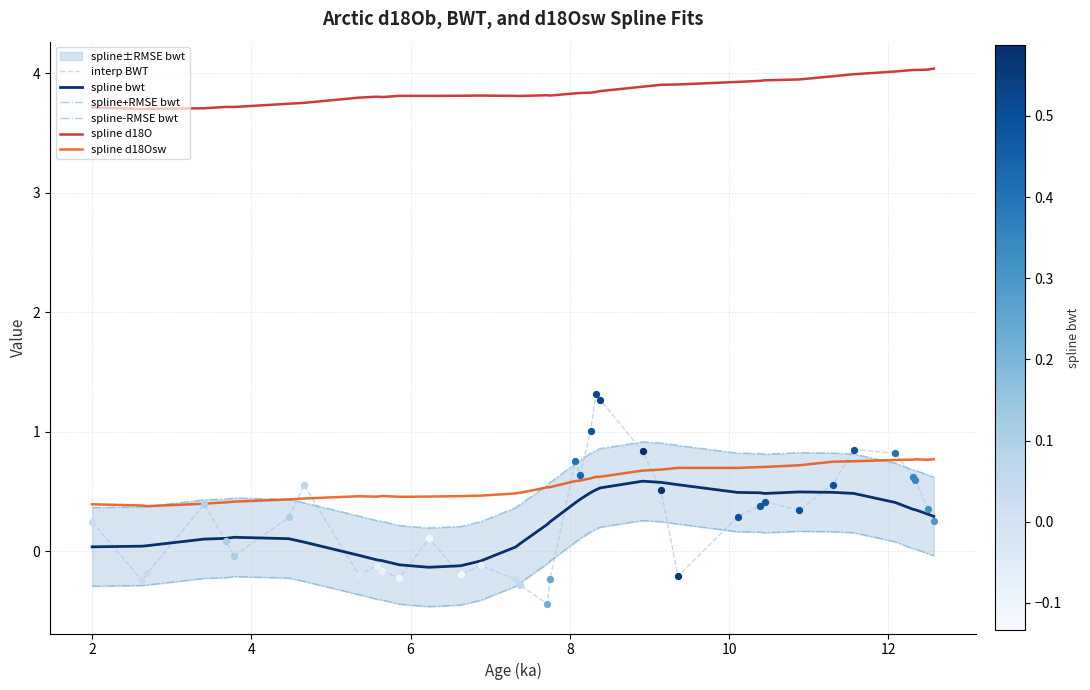

What are all the series names shown in the legend?

interp BWT, spline bwt, spline+RMSE bwt, spline-RMSE bwt, spline d18O, spline d18Osw